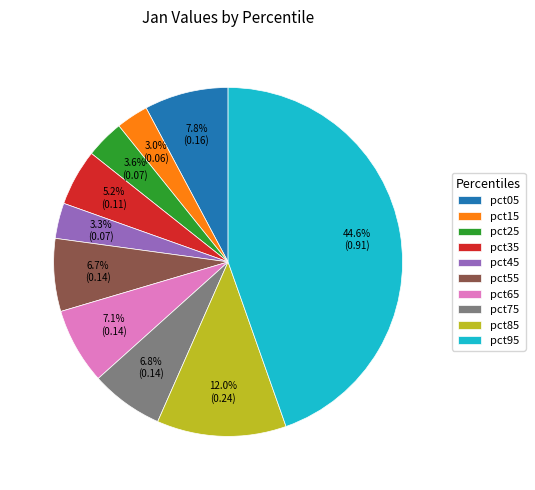

Do pct45 and pct55 together represent more than half of the pie?

No